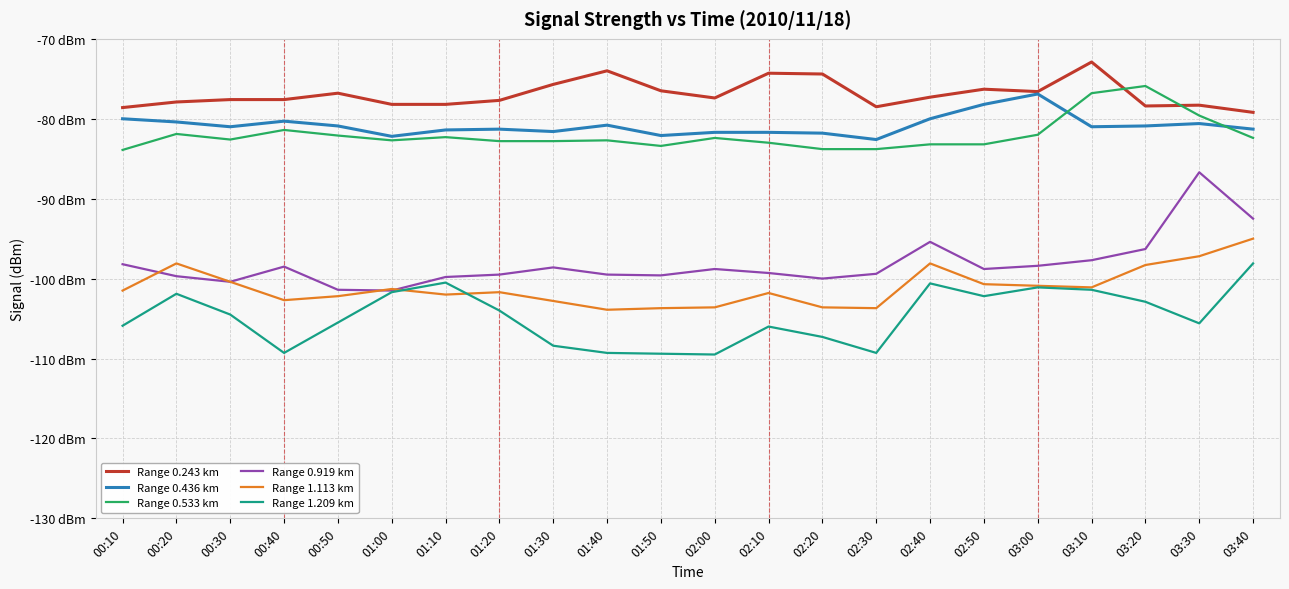

What is the approximate value of Range 1.113 km at 02:20?

-103.6